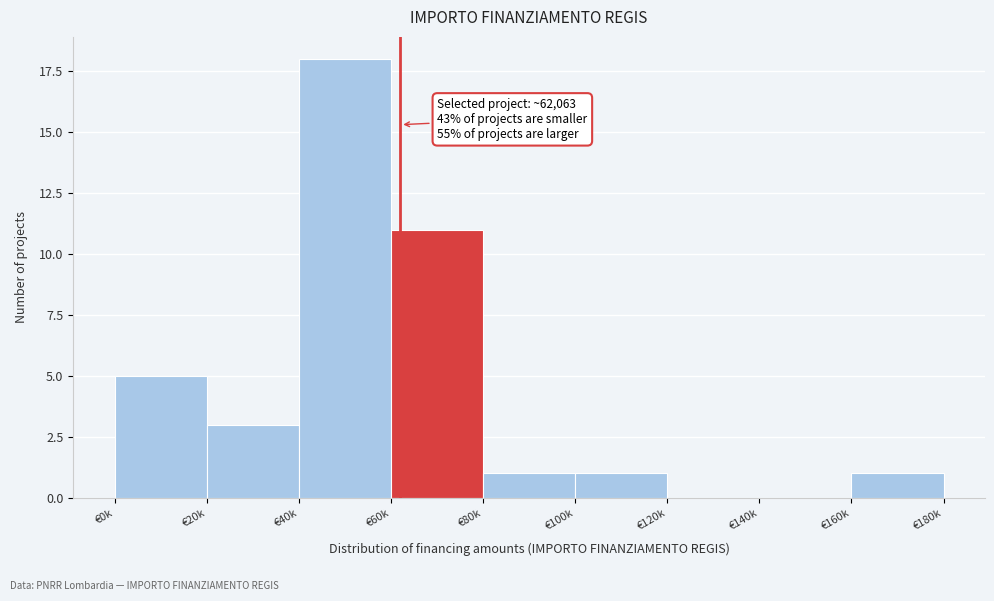

Reading left to right, extract all data points from this chart.

€0k=5	€20k=3	€40k=18	€60k=11	€80k=1	€100k=1	€120k=0	€140k=0	€160k=1